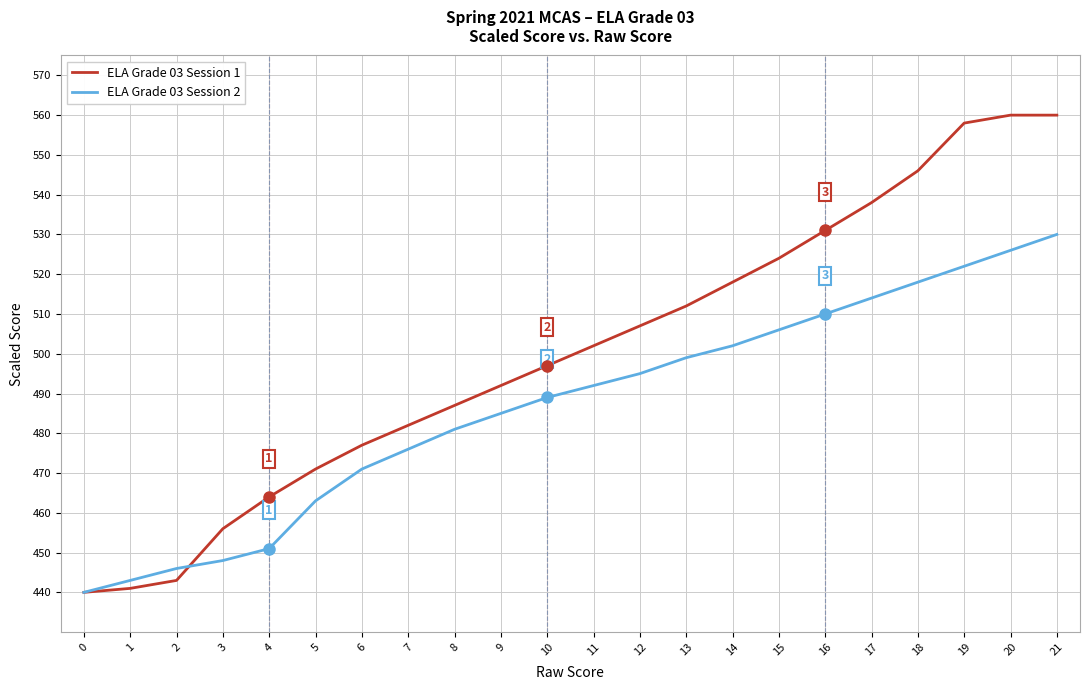

What is the highest value of the ELA Grade 03 Session 1 series?

560